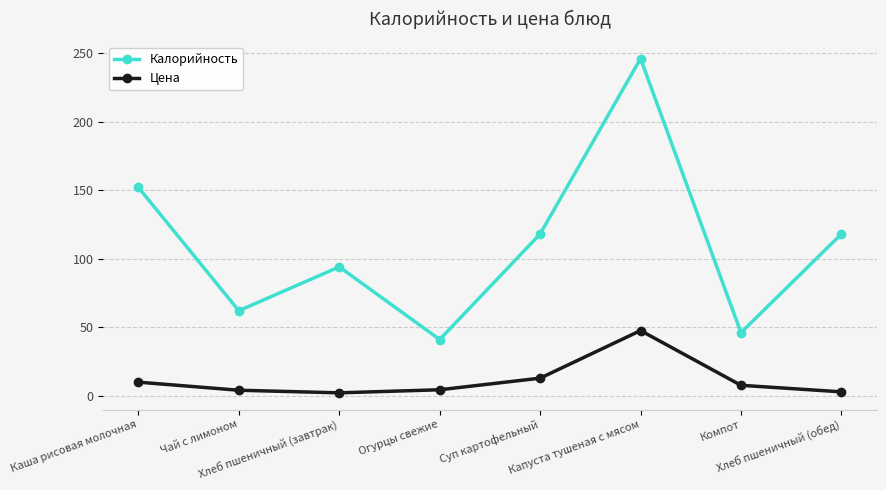

What is the maximum value for Калорийность?

246.0